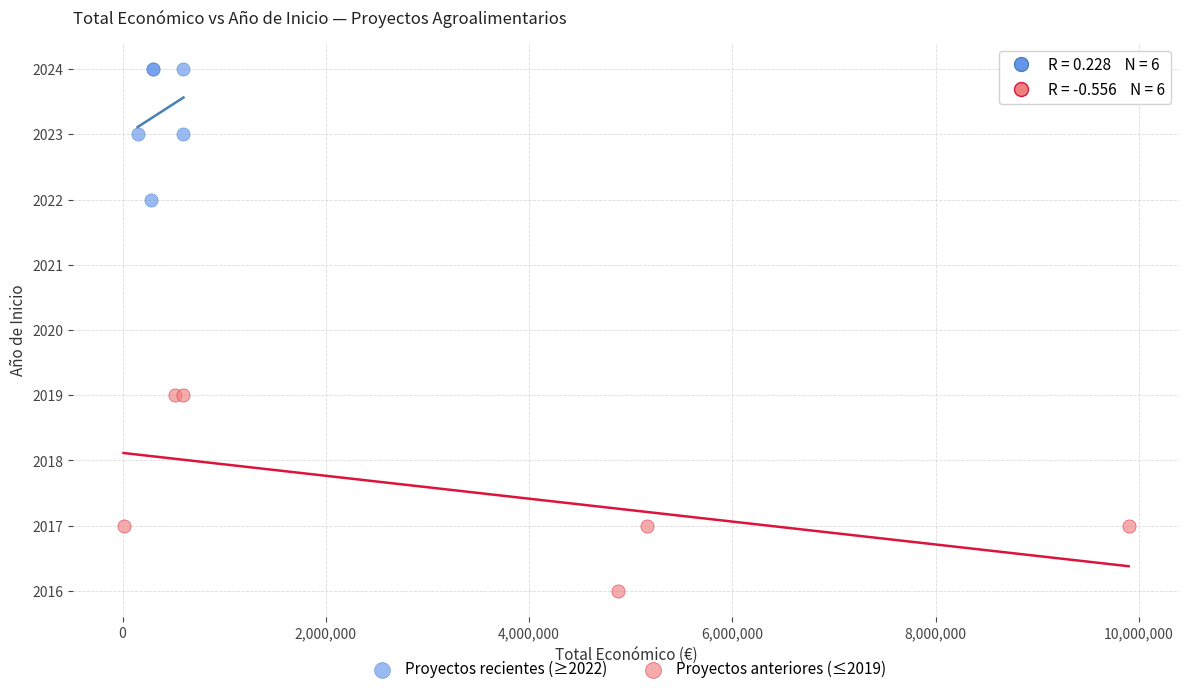

Which series reaches the maximum Y coordinate?

Proyectos recientes (≥2022)